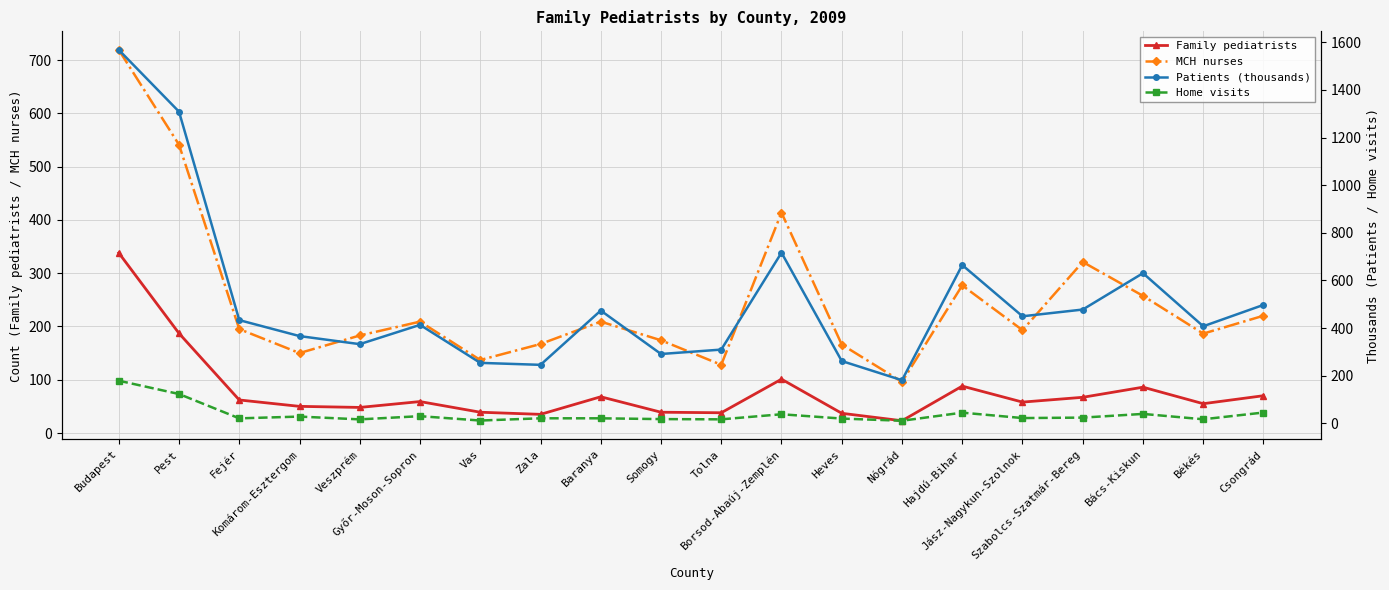

What is the label of the 17th point from the left?

Szabolcs-Szatmár-Bereg